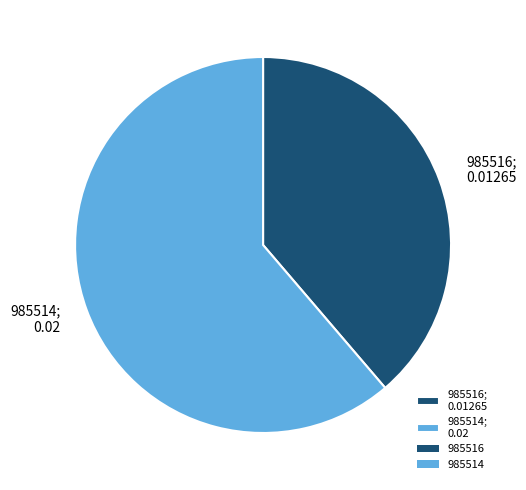

Count the number of slices in the pie.

2